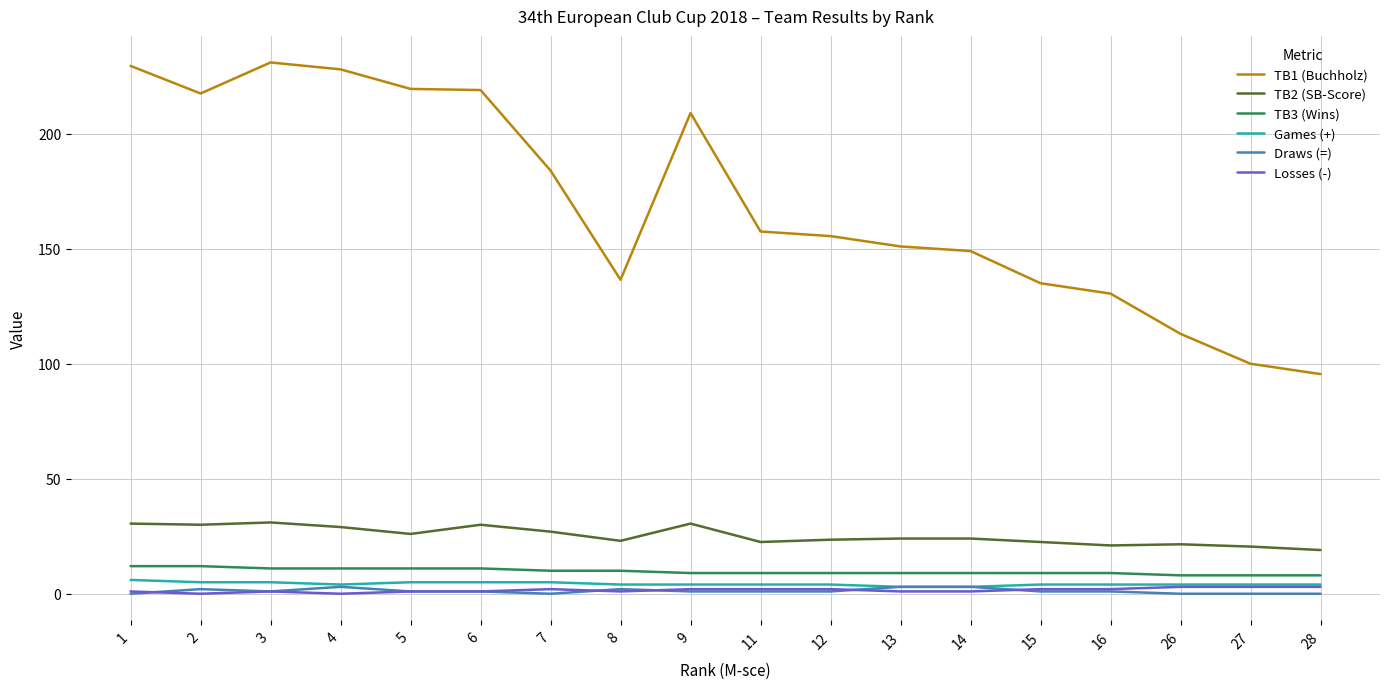

How many lines are shown in the chart?

6